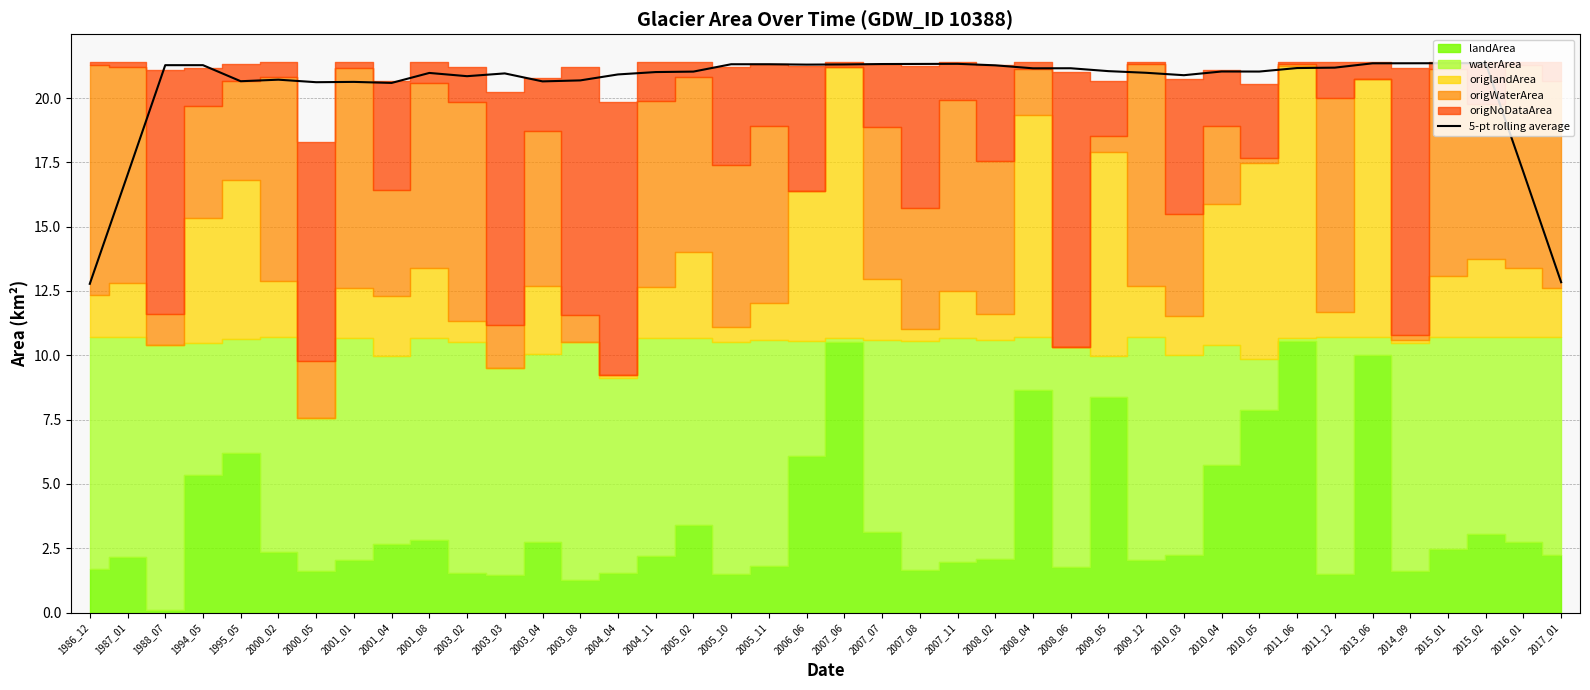

What is the sum of all values?

818.0